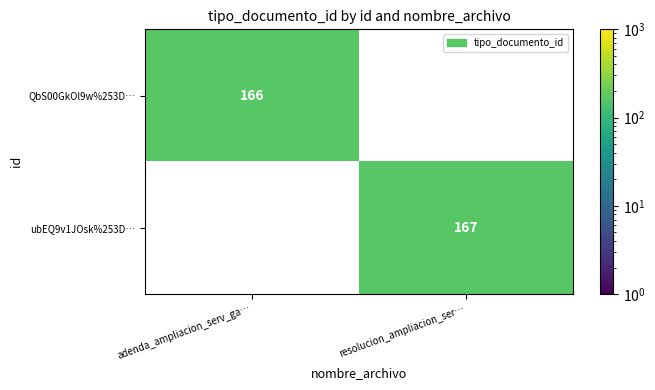

The QbS00GkOl9w%253D… series shows 249 at adenda_ampliacion_serv_ga…. True or false?

False